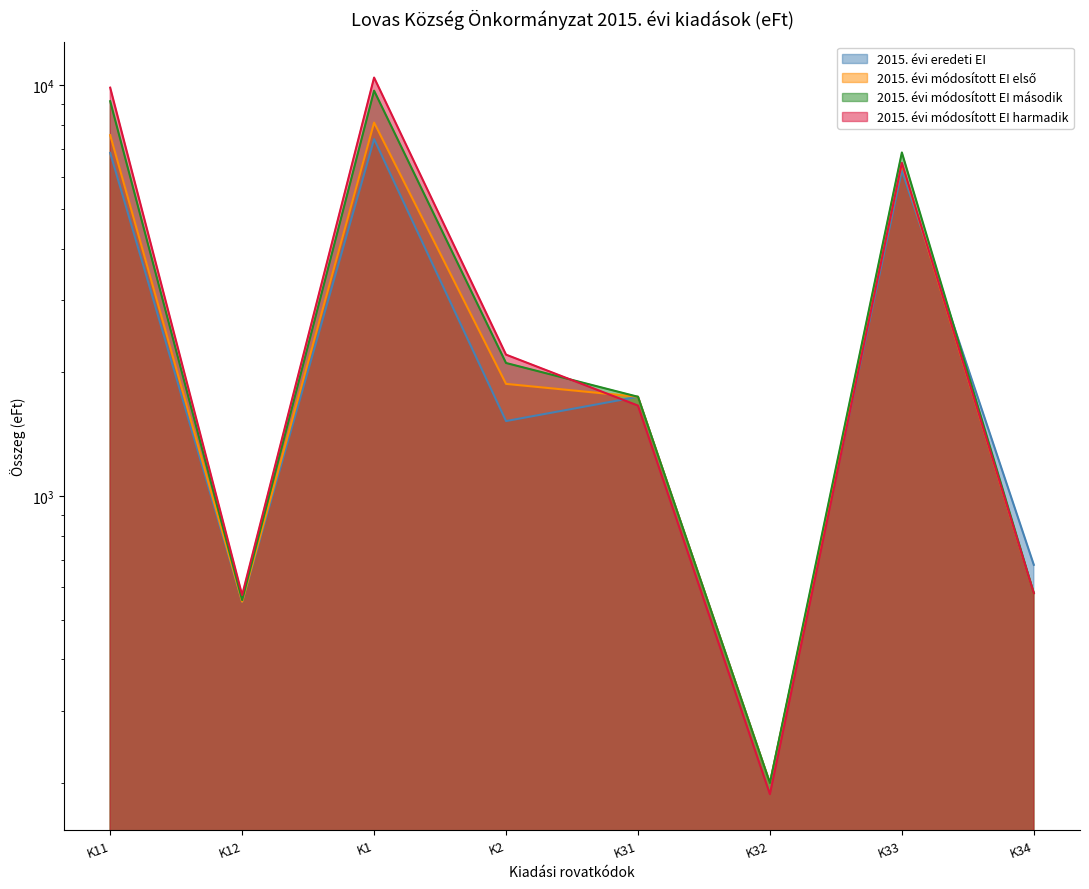

Where is the first local minimum for 2015. évi módosított EI harmadik?

K12